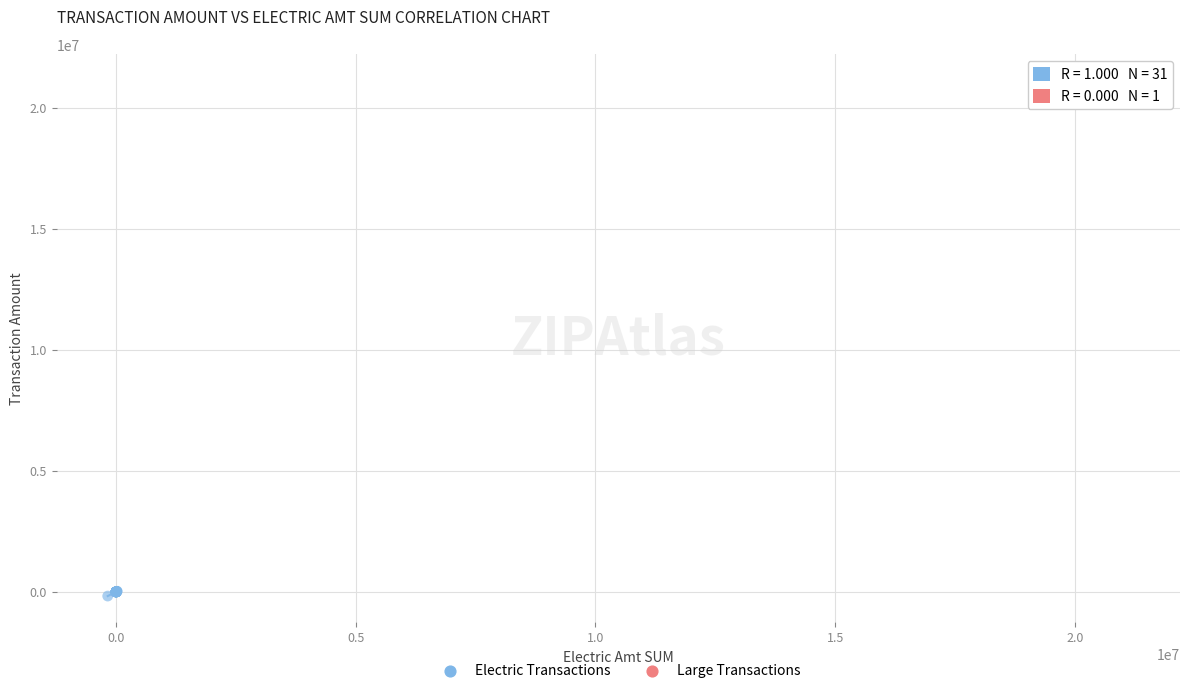

What are all the series names shown in the legend?

Electric Transactions, Large Transactions